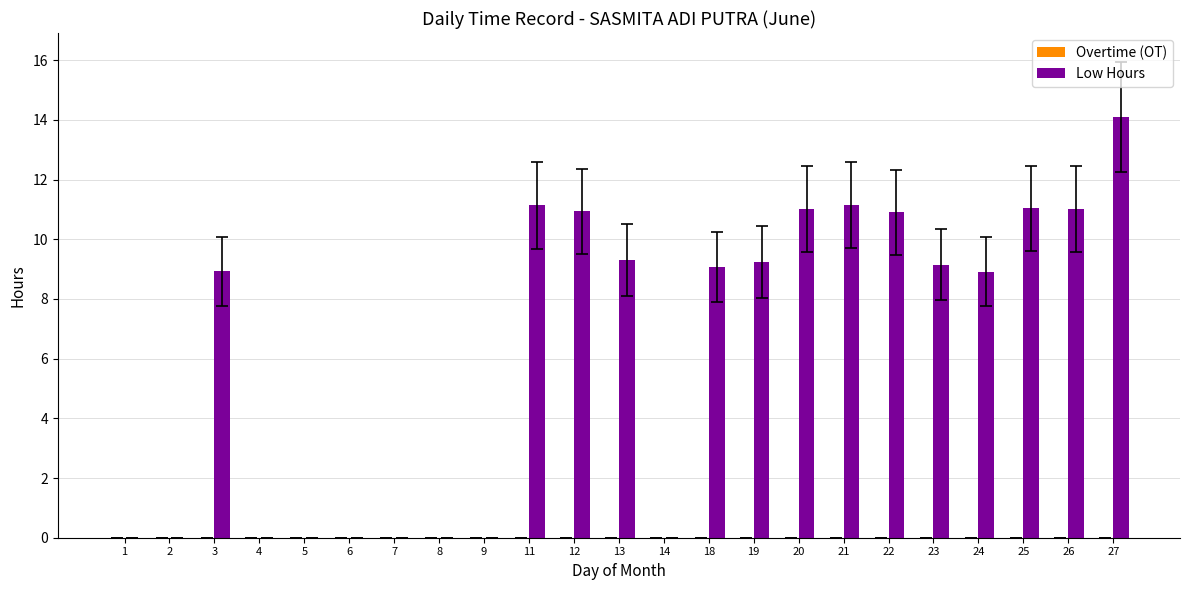

Which has a higher value, 13 or 25?

25